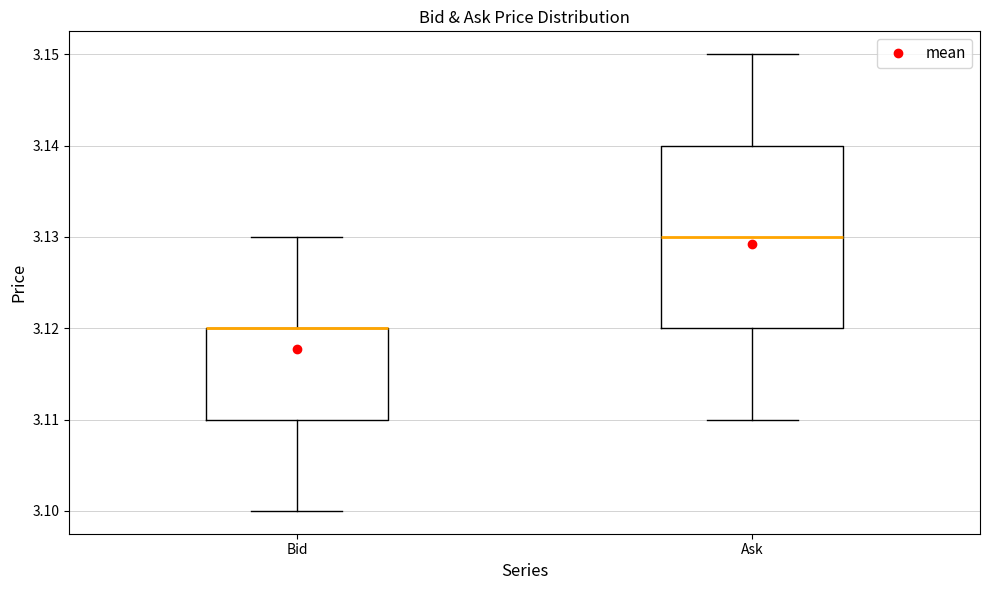

Comparing the boxes themselves (not the whiskers), which one is the tallest?

Ask